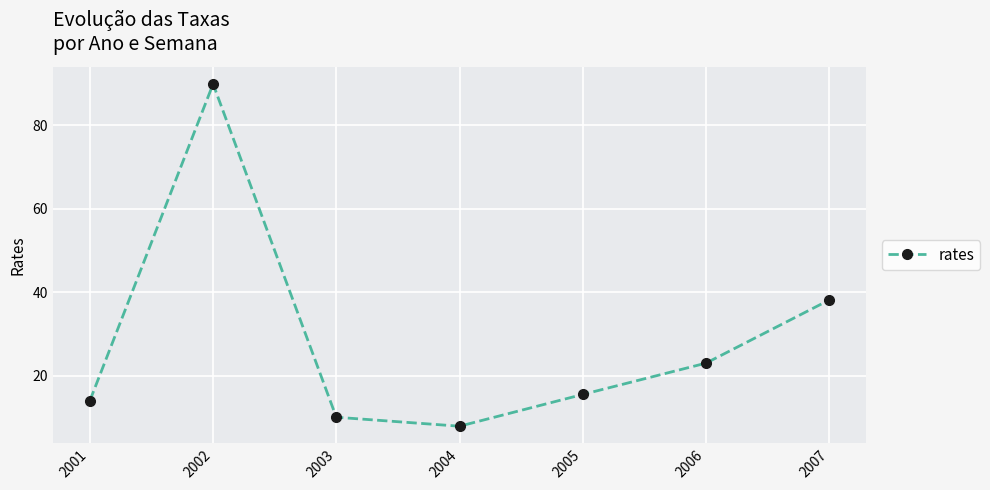

List the labels in order of value, largest first.

2002, 2007, 2006, 2005, 2001, 2003, 2004